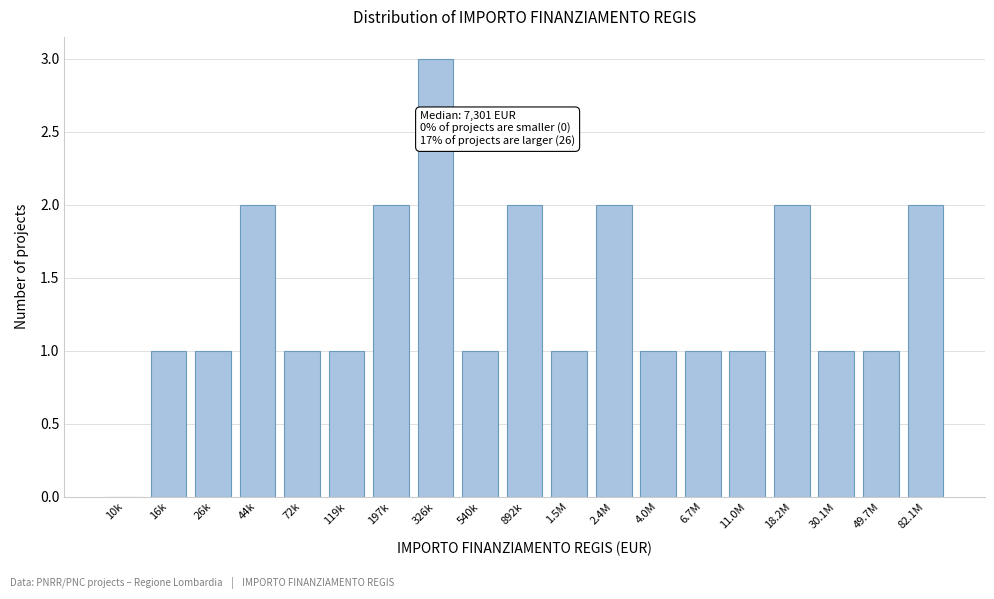

Reading right to left, what are all the values shown in this chart?

82.1M=2	49.7M=1	30.1M=1	18.2M=2	11.0M=1	6.7M=1	4.0M=1	2.4M=2	1.5M=1	892k=2	540k=1	326k=3	197k=2	119k=1	72k=1	44k=2	26k=1	16k=1	10k=0